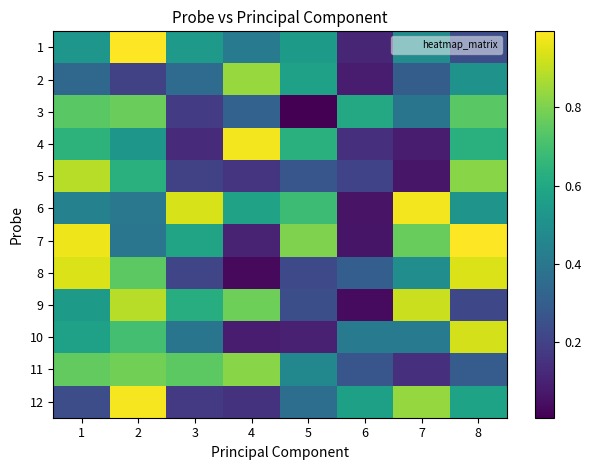

Rank the series by their maximum value, from lowest to highest.

3, 11, 2, 5, 9, 10, 8, 6, 4, 12, 7, 1